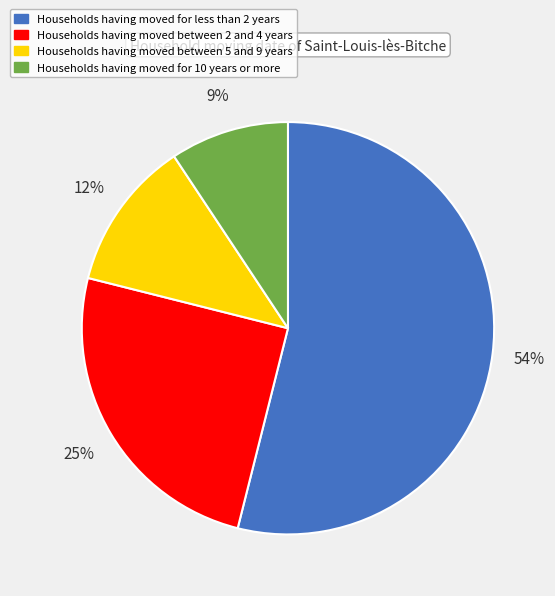

How many segments does this pie chart have?

4